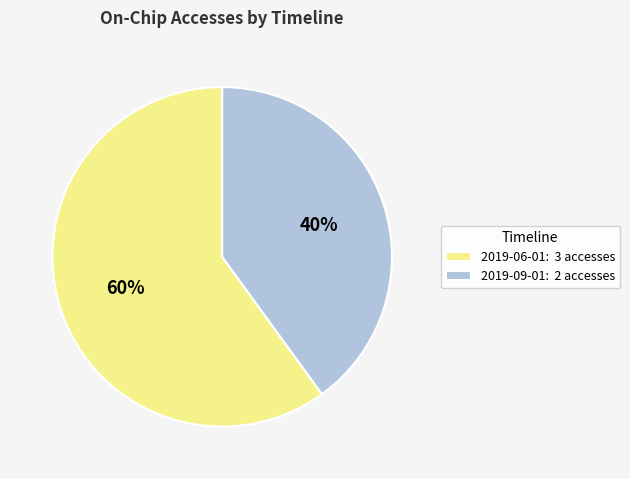

What is the ratio of the value at 2019-09-01: 2 accesses to the value at 2019-06-01: 3 accesses?

0.7